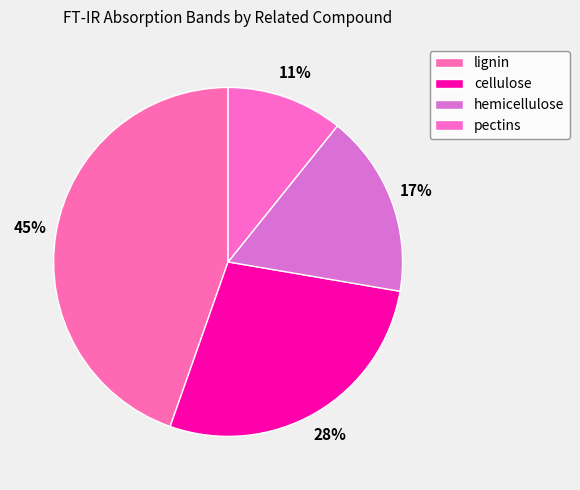

Does hemicellulose account for over 50% of the chart?

No